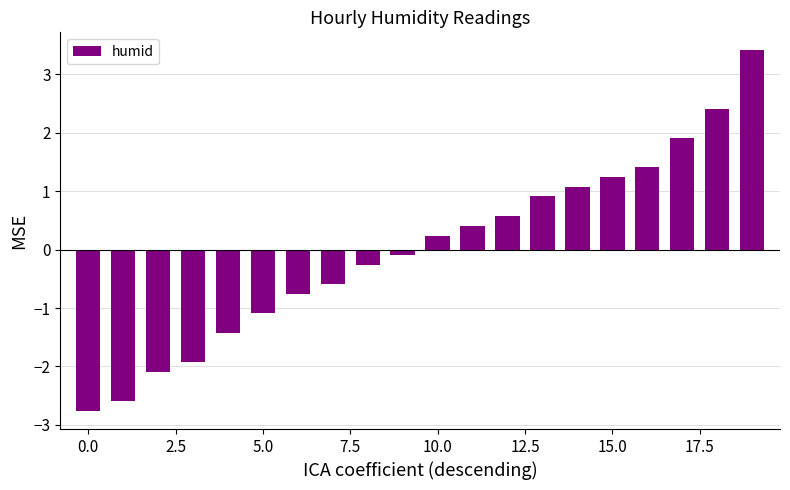

How many categories are shown in the chart?

20